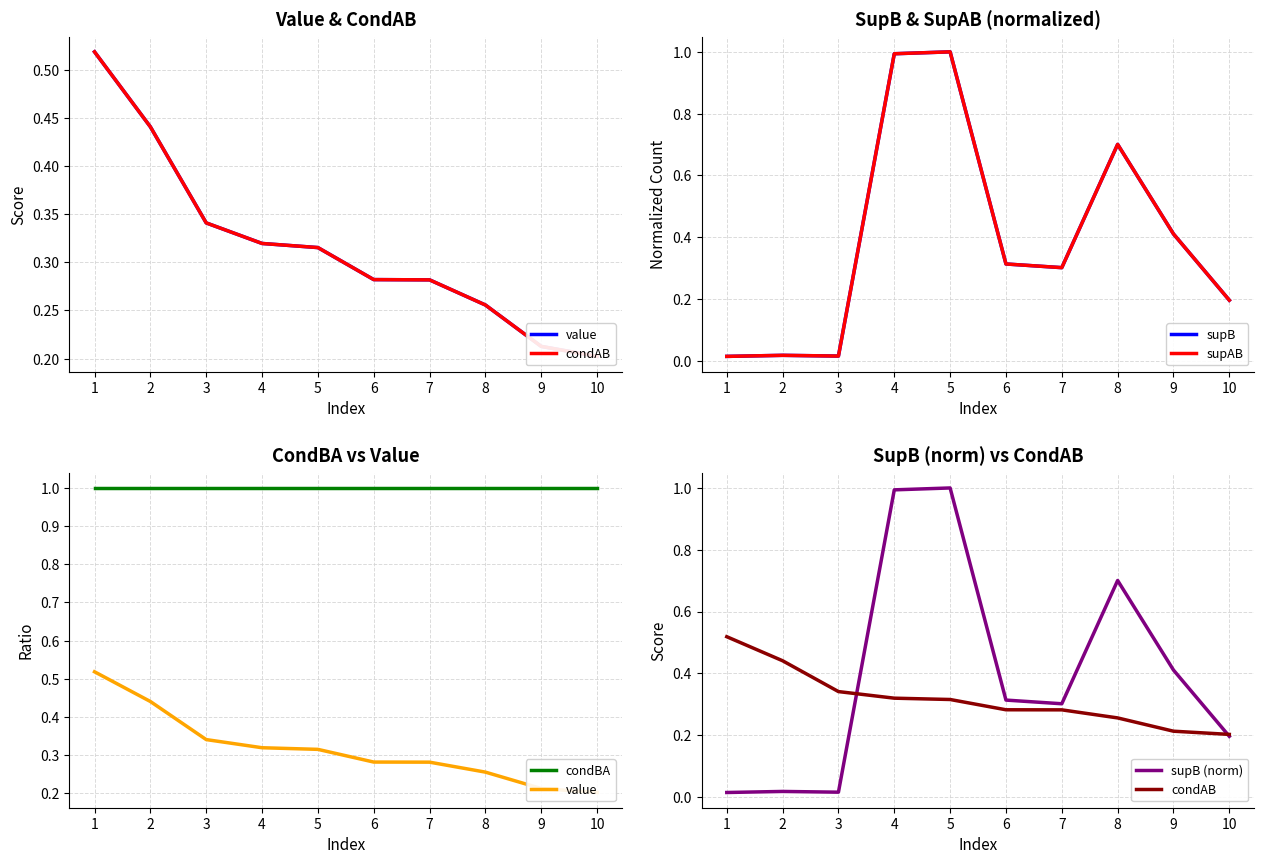

Rank the series by their maximum value, from lowest to highest.

value, condAB, supB, supAB, condBA, supB (norm)